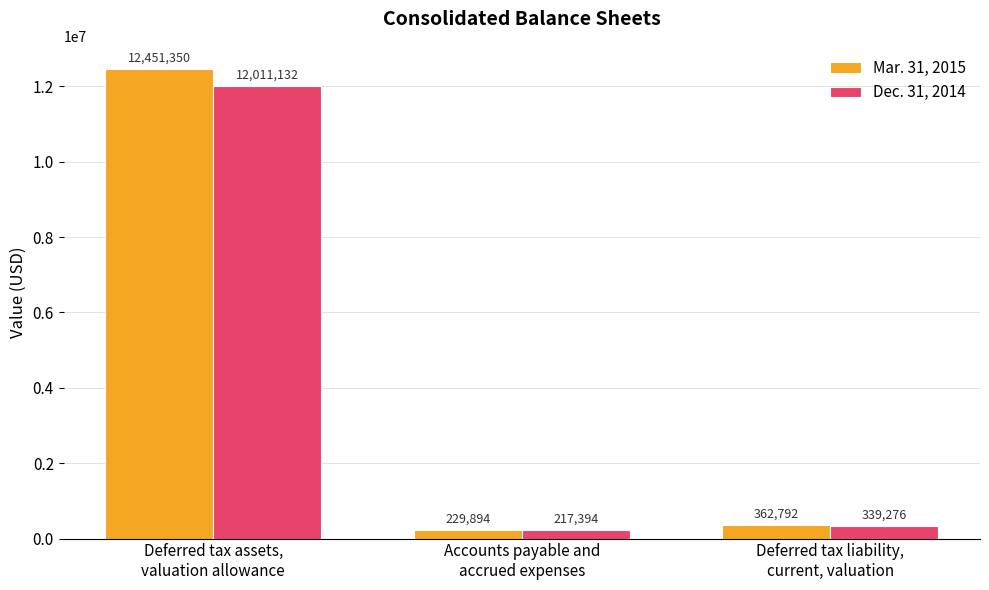

At which label does Dec. 31, 2014 reach its minimum?

Accounts payable and
accrued expenses